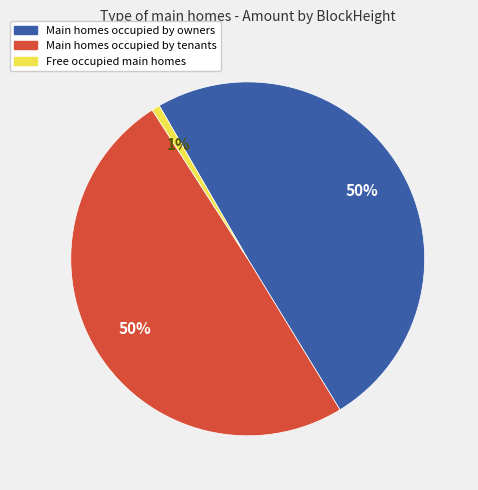

To the nearest percent, what is the difference between the largest and smallest slice percentages?

49%